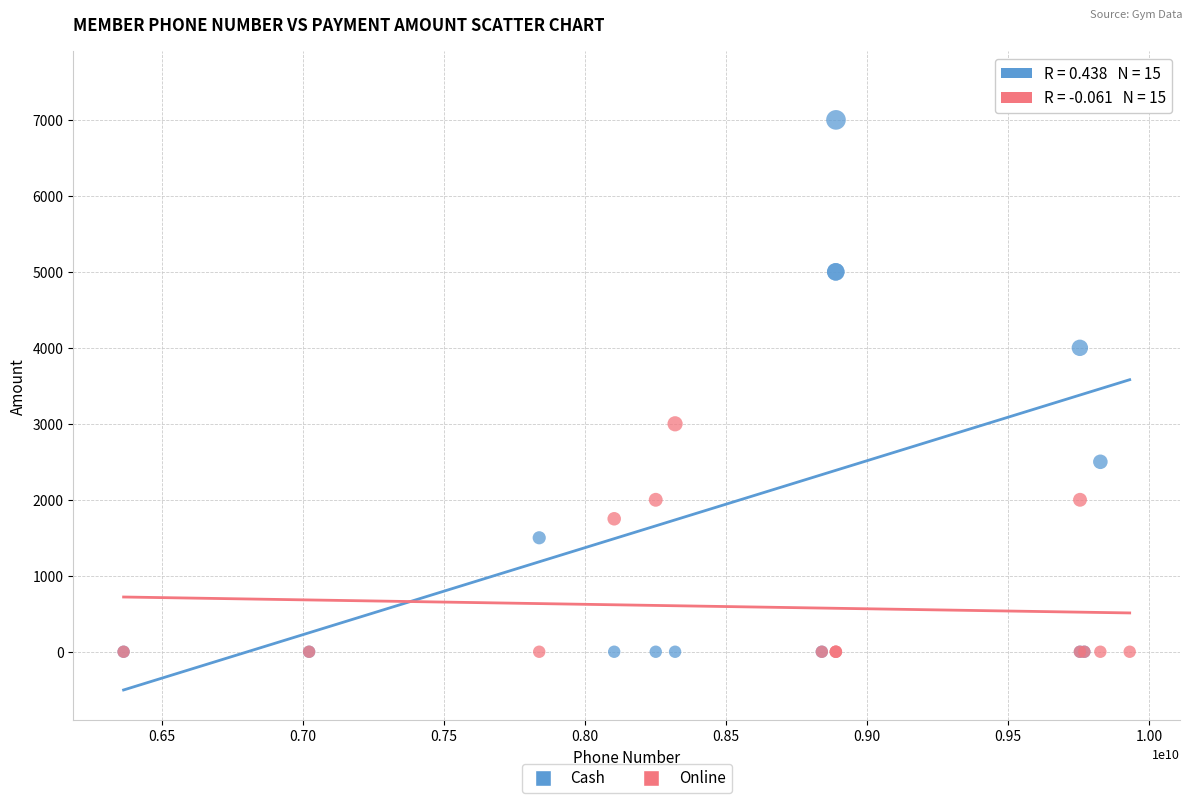

Across all series, what Y value is closest to 3750?

4000